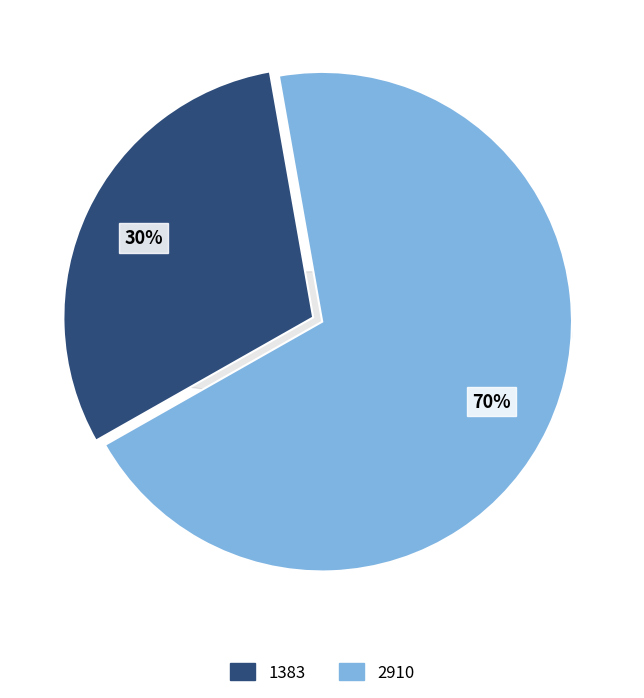

Is 1383 the majority of the pie?

No